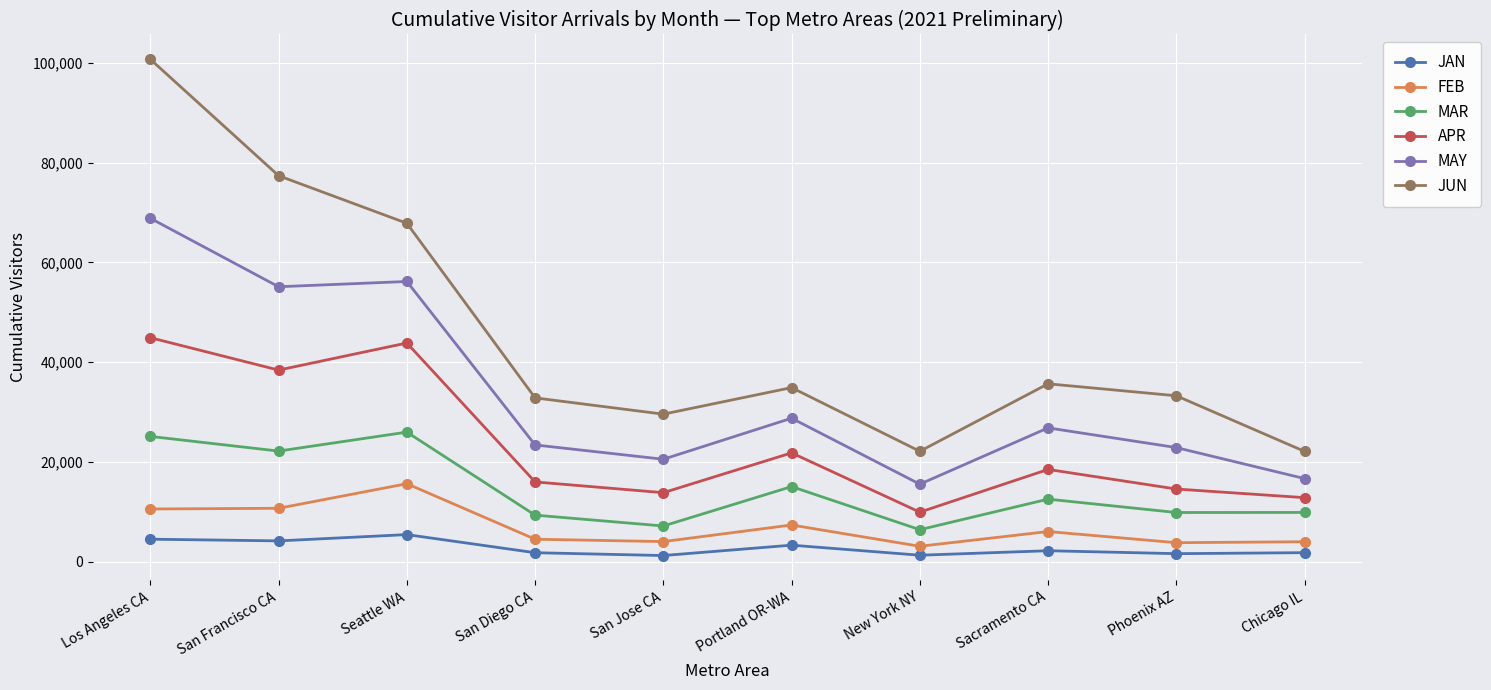

Does the chart display data point markers on the line(s)?

Yes